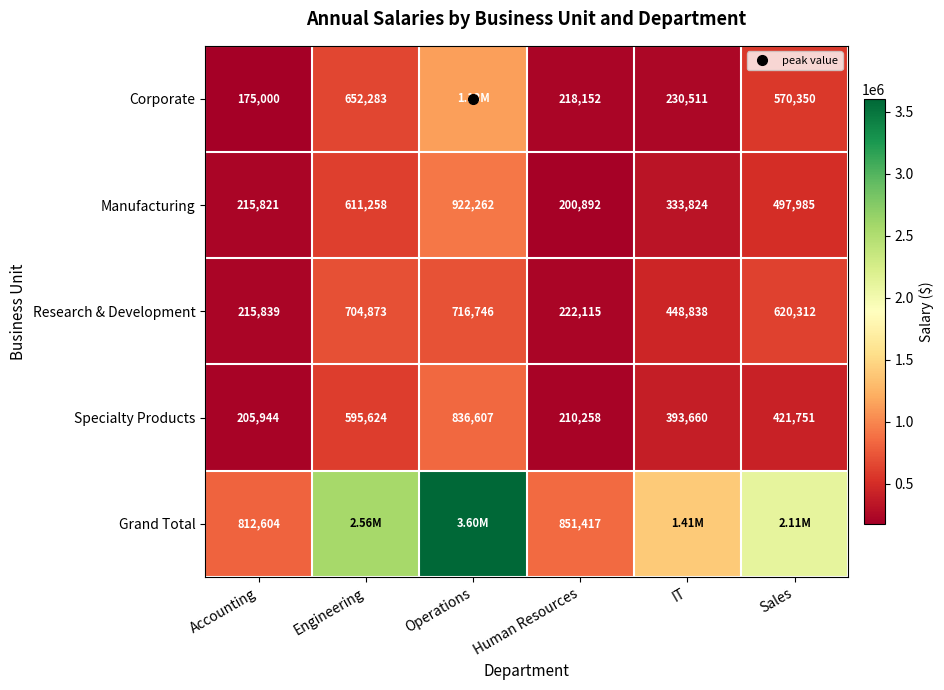

What is the minimum value for Grand Total?

812604